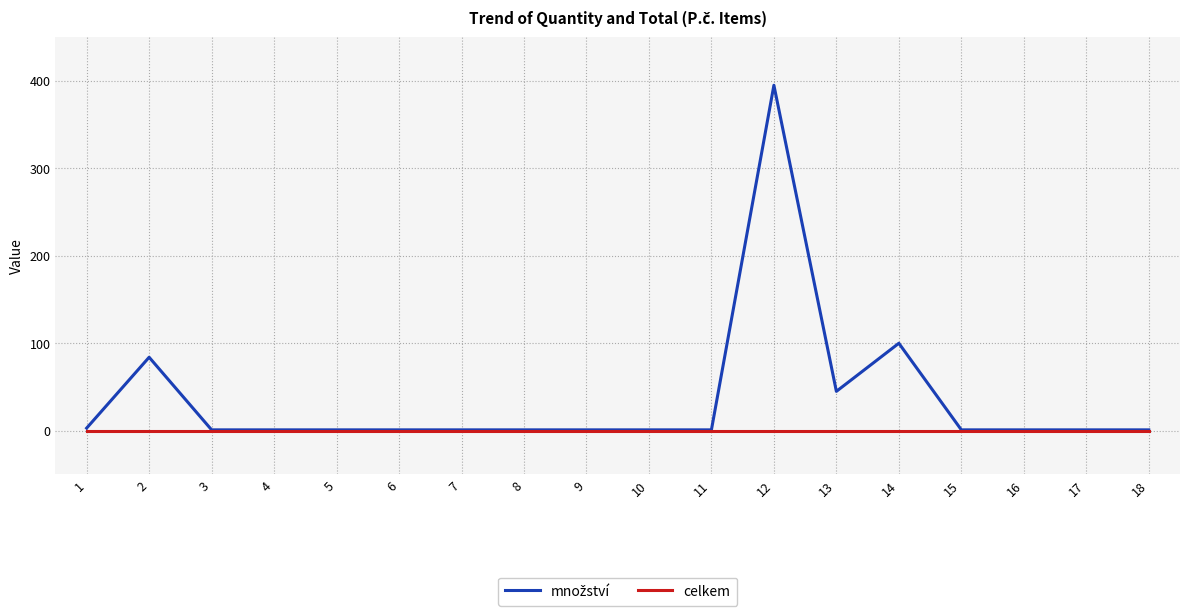

At which category is the sum across all series the highest?

12